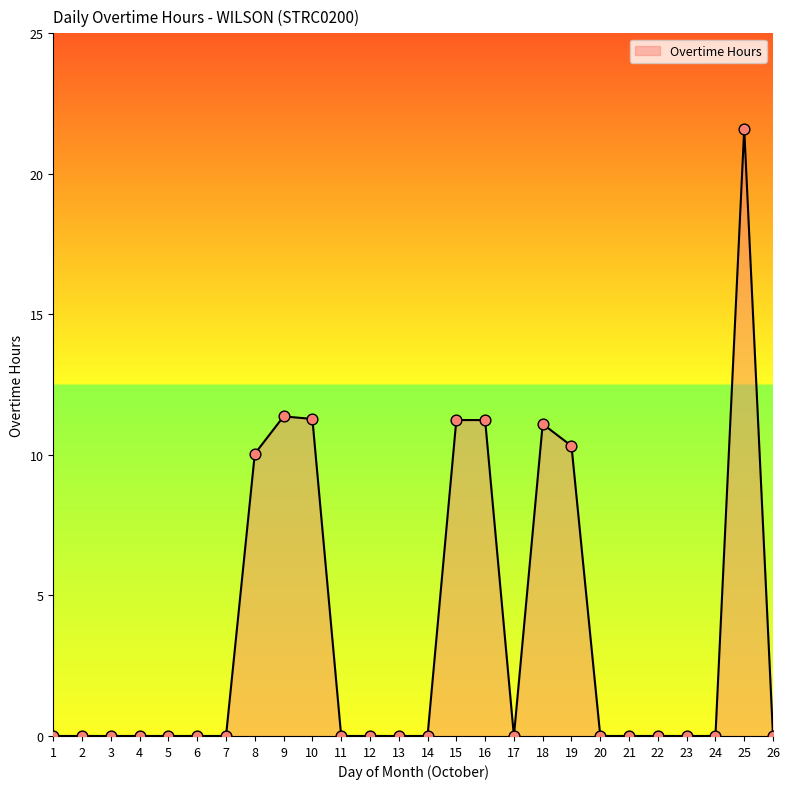

What is the change in value from 6 to 15?

+11.2